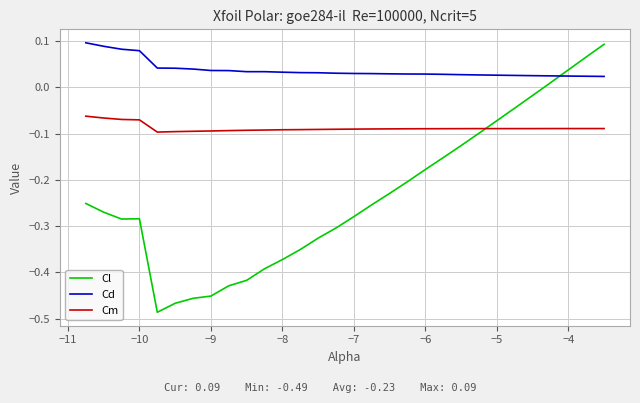

True or false: Cm and Cl intersect in this chart.

True